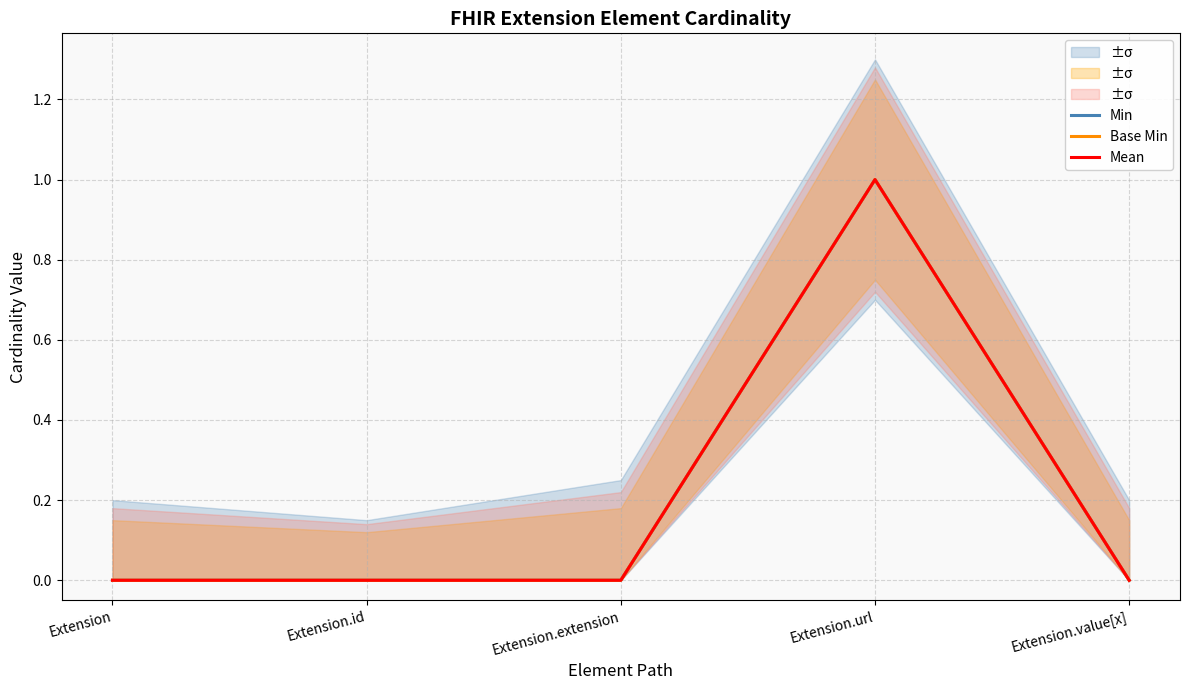

How many values in Min are above zero?

1